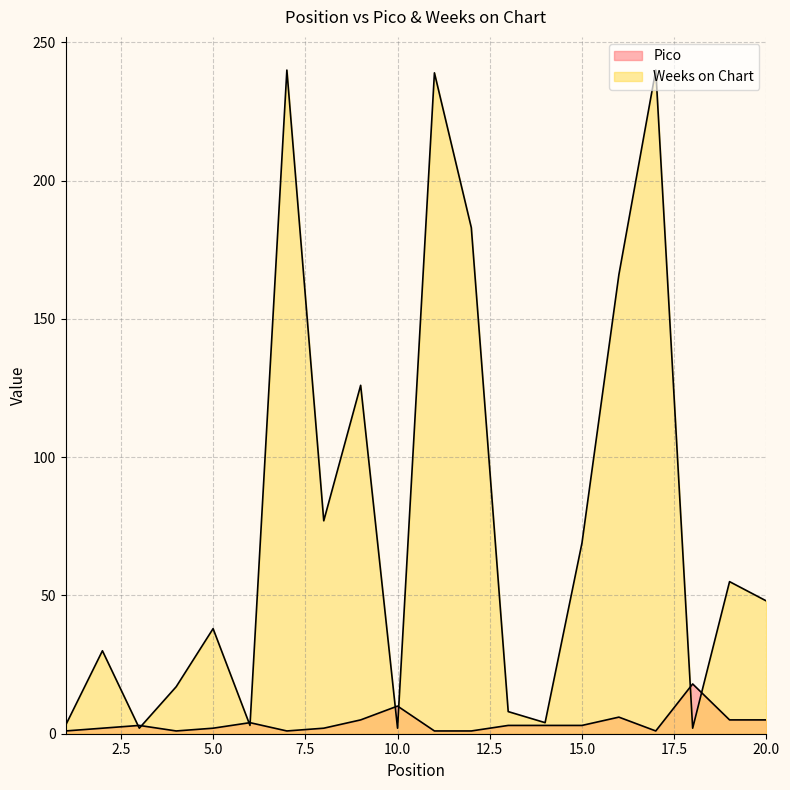

What are all the series names shown in the legend?

Pico, Weeks on Chart